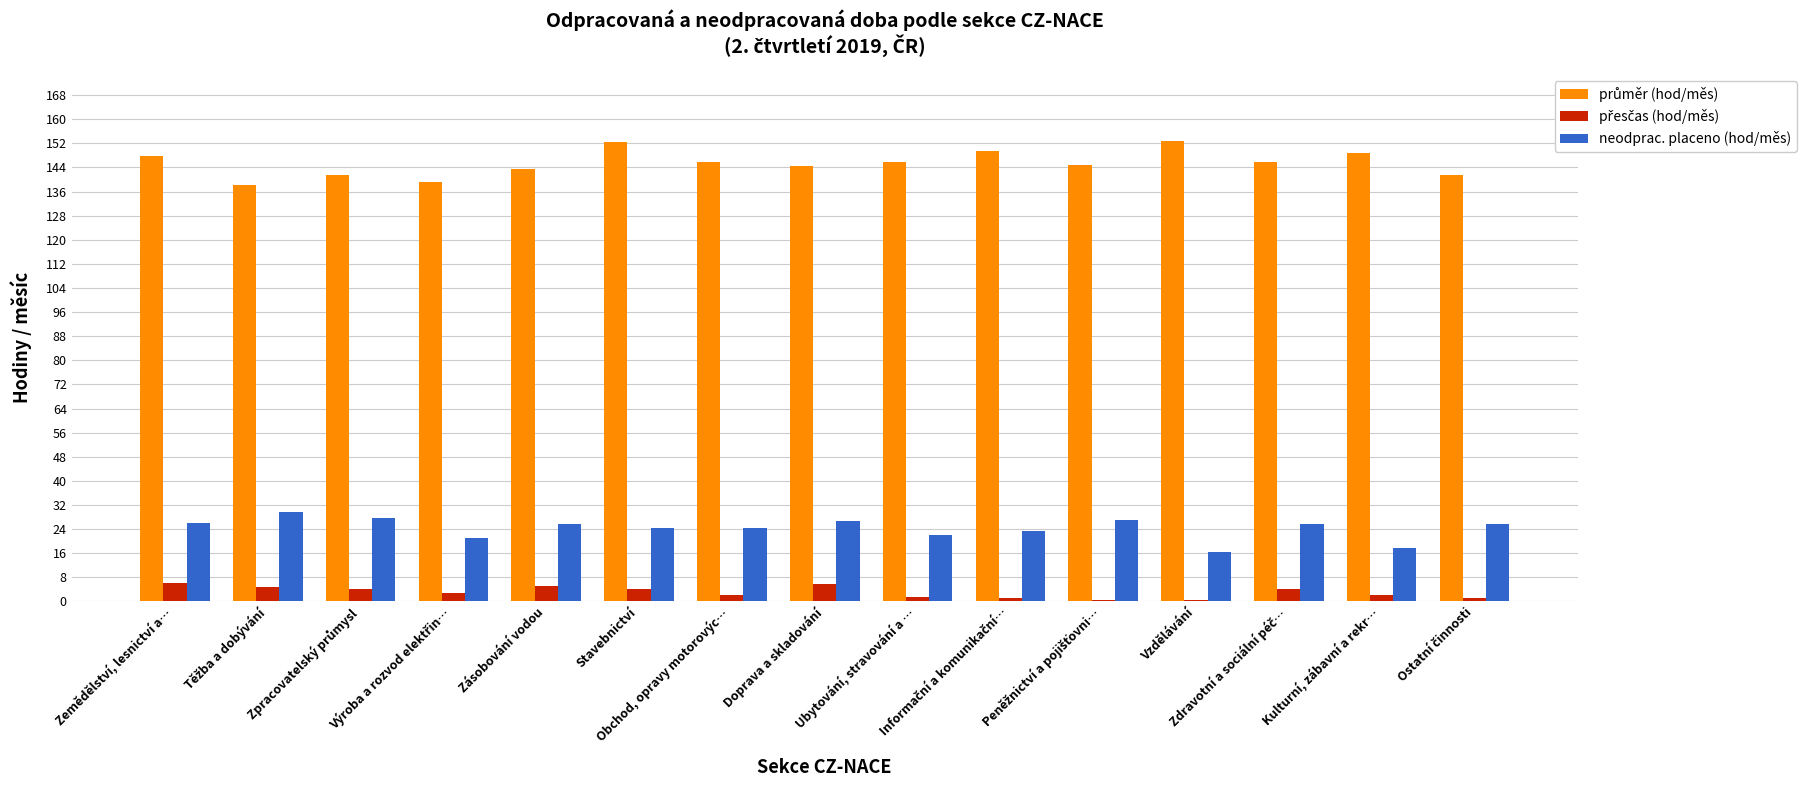

How many categories are shown in the chart?

15